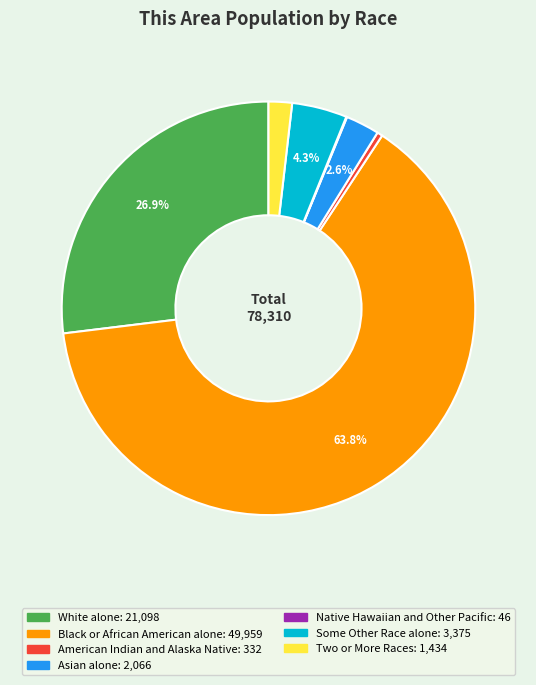

What is the majority slice?

Black or African American alone